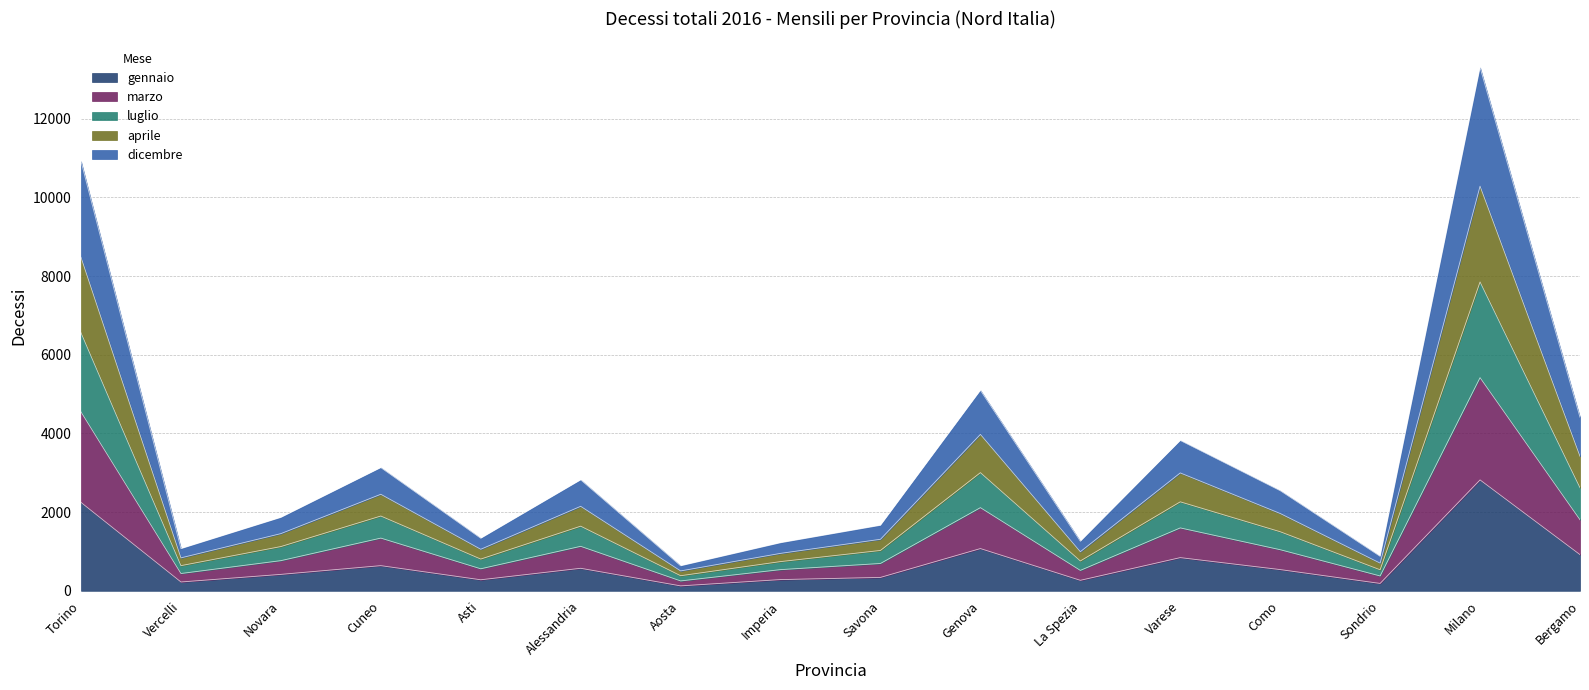

What is the maximum value for gennaio?

2818